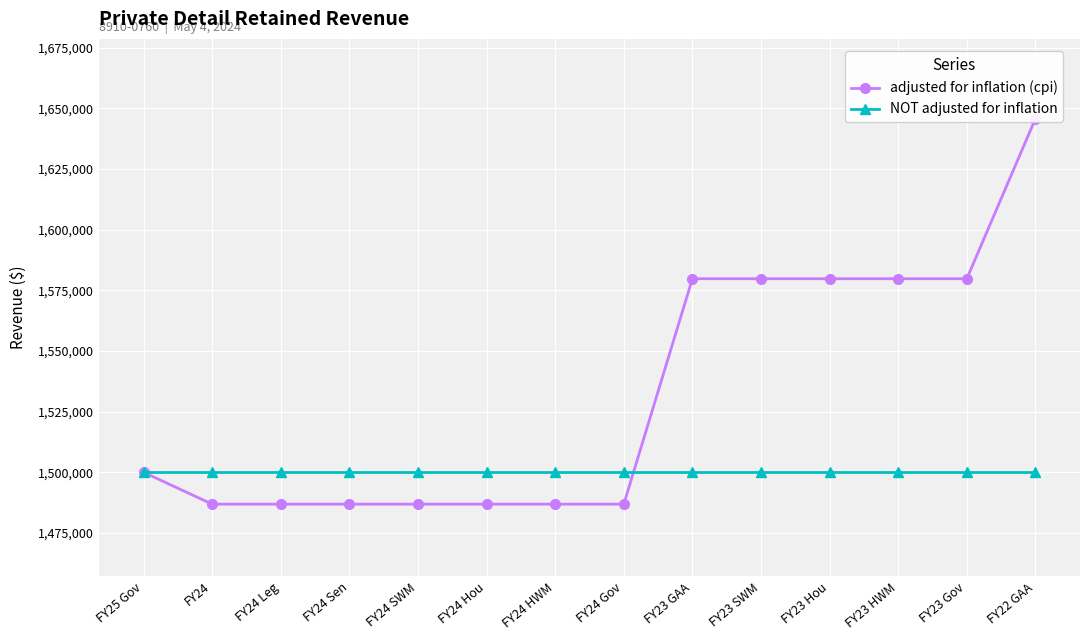

Reading right to left, list all the values displayed in this chart.

adjusted for inflation (cpi): FY22 GAA=1645739	FY23 Gov=1579785	FY23 HWM=1579785	FY23 Hou=1579785	FY23 SWM=1579785	FY23 GAA=1579785	FY24 Gov=1486856	FY24 HWM=1486856	FY24 Hou=1486856	FY24 SWM=1486856	FY24 Sen=1486856	FY24 Leg=1486856	FY24=1486856	FY25 Gov=1500000
NOT adjusted for inflation: FY22 GAA=1500000	FY23 Gov=1500000	FY23 HWM=1500000	FY23 Hou=1500000	FY23 SWM=1500000	FY23 GAA=1500000	FY24 Gov=1500000	FY24 HWM=1500000	FY24 Hou=1500000	FY24 SWM=1500000	FY24 Sen=1500000	FY24 Leg=1500000	FY24=1500000	FY25 Gov=1500000